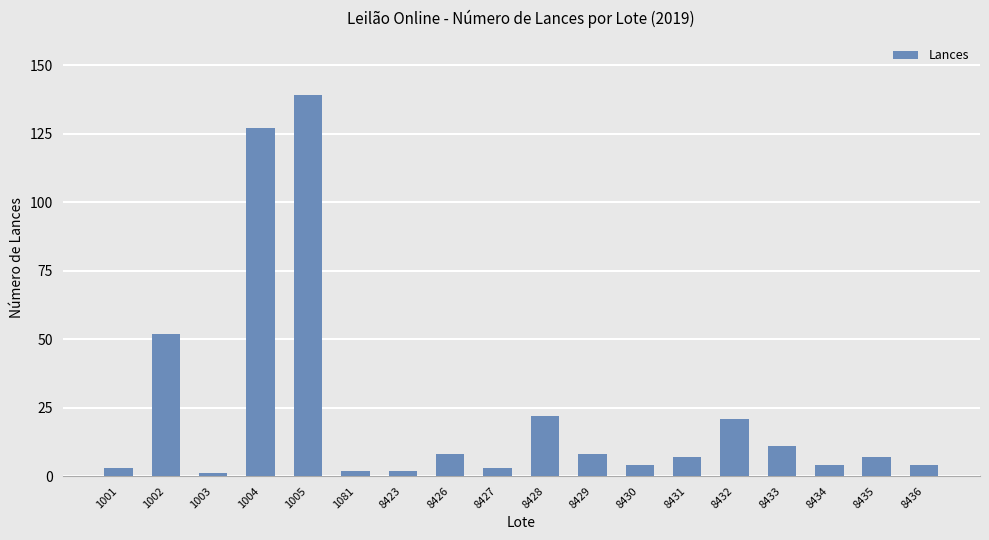

Which category has the highest value across all series?

1005